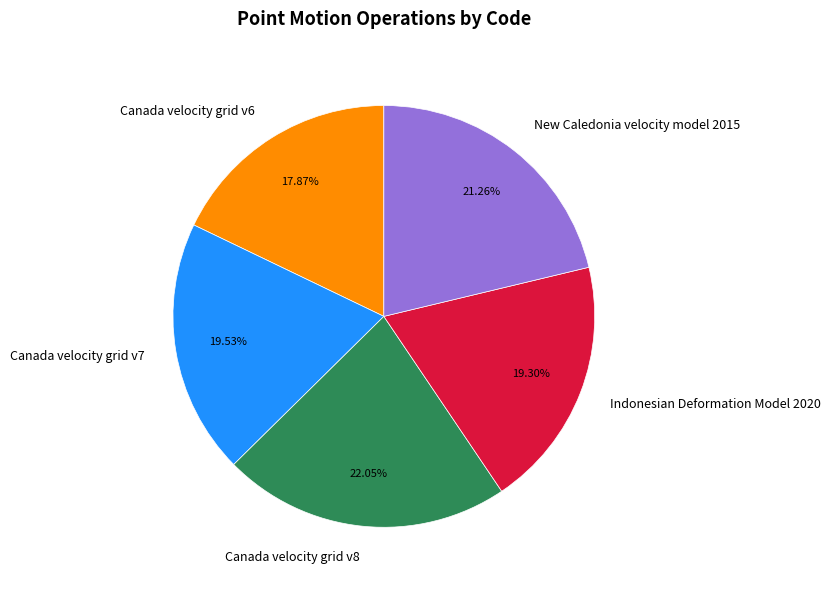

Is the sum of Canada velocity grid v7 and Canada velocity grid v8 greater than half?

No